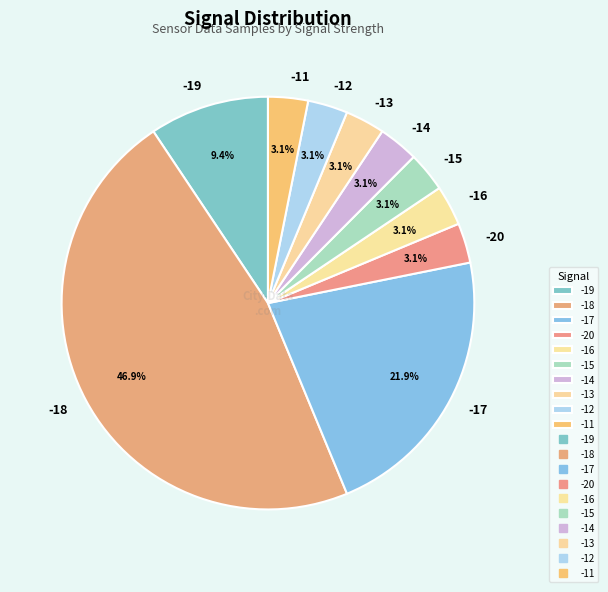

Between -19 and -17, which is larger?

-17